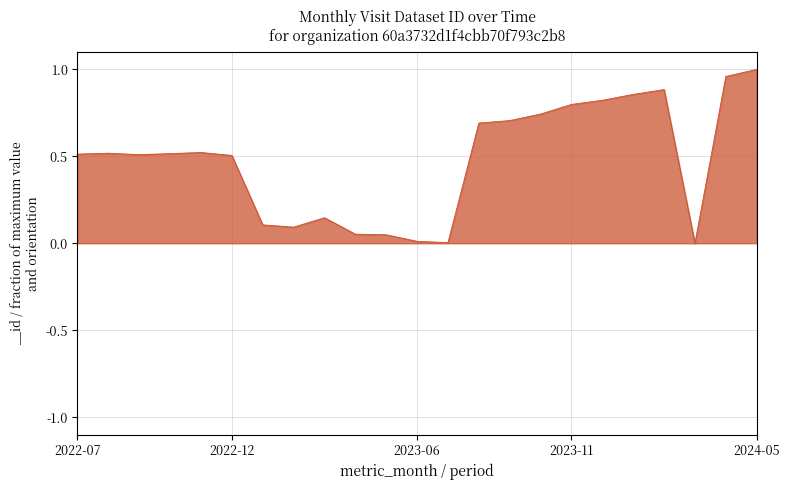

What is the label of the 16th point from the left?

2023-10